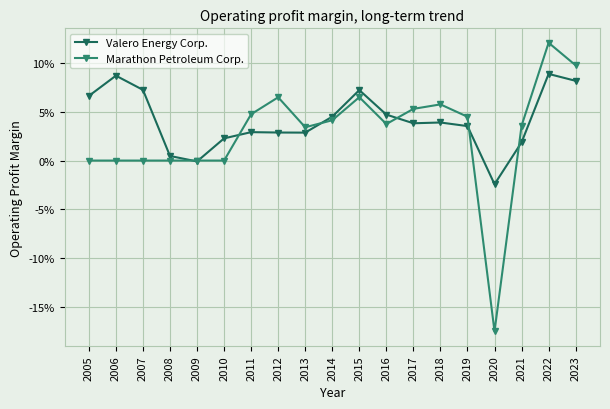

True or false: Marathon Petroleum Corp. has more than 0 points higher than both neighbors.

True